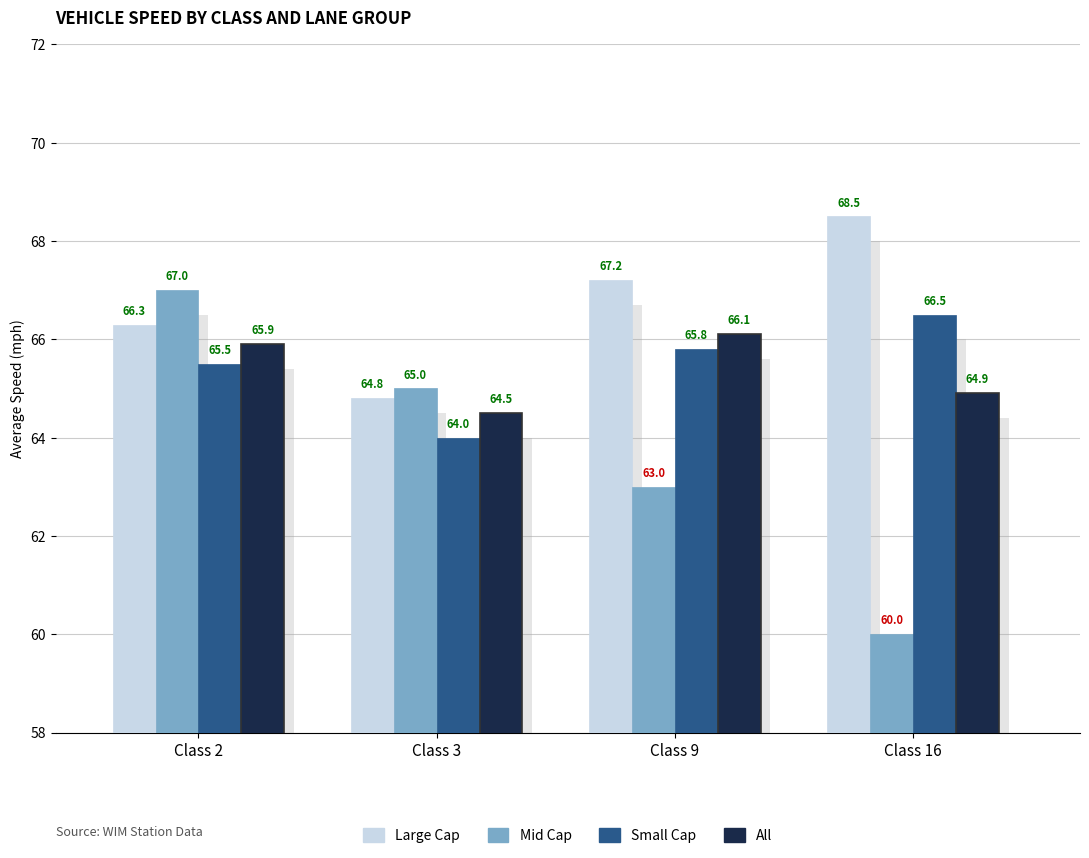

Which series has the largest range (max minus min)?

Mid Cap